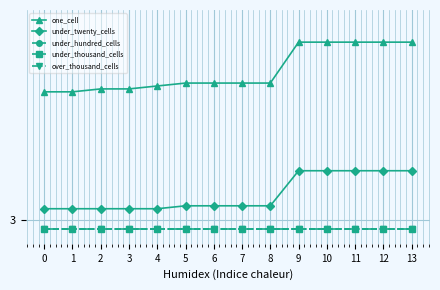

Which series has the largest range (max minus min)?

one_cell